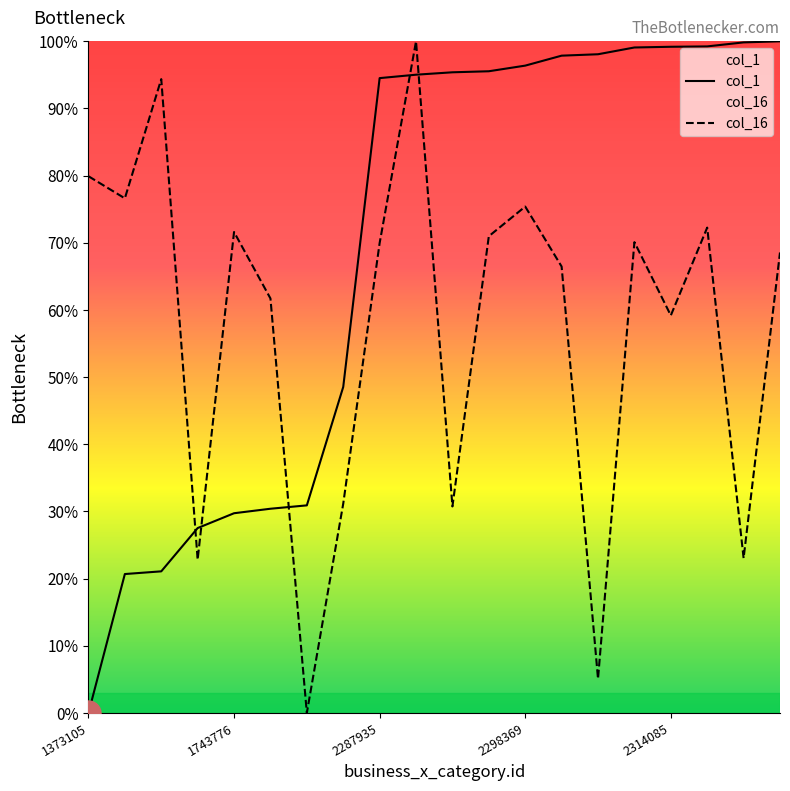

How many values in the col_16 series are below 69?

10